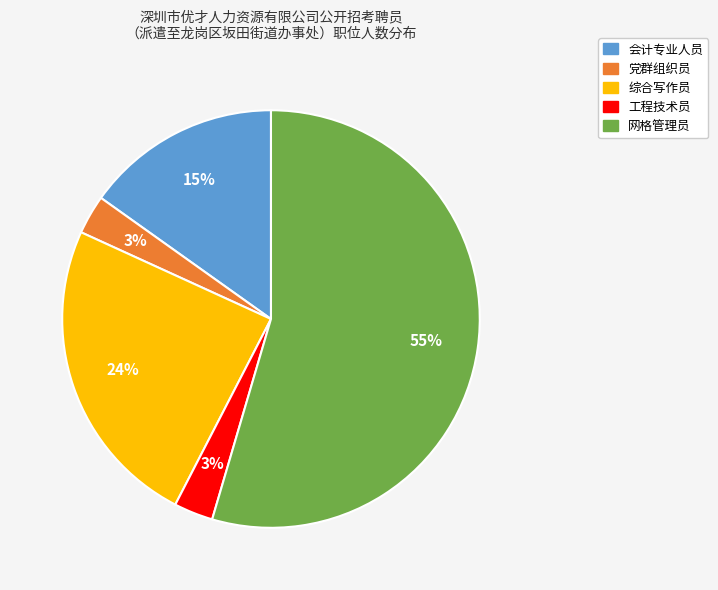

To the nearest percent, what portion does 综合写作员 represent?

24%